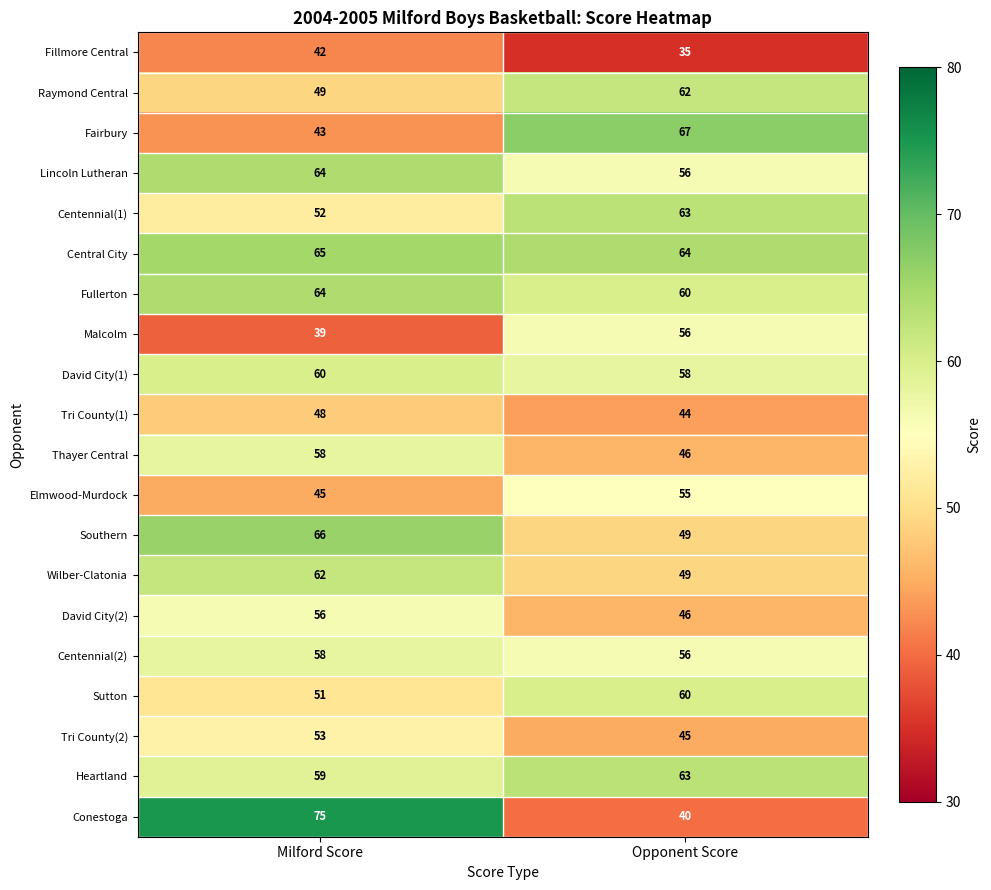

What value does the Centennial(1) series have at Opponent Score?

63